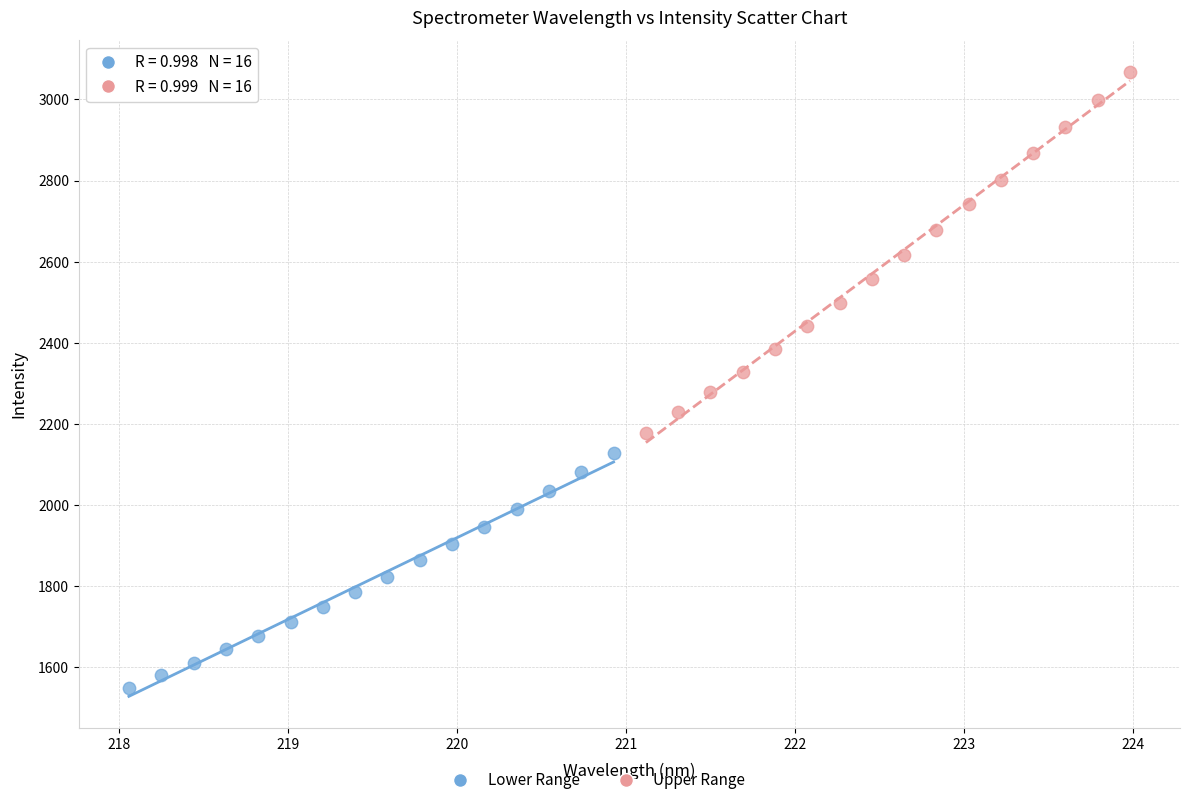

Which series reaches the maximum Y coordinate?

Upper Range